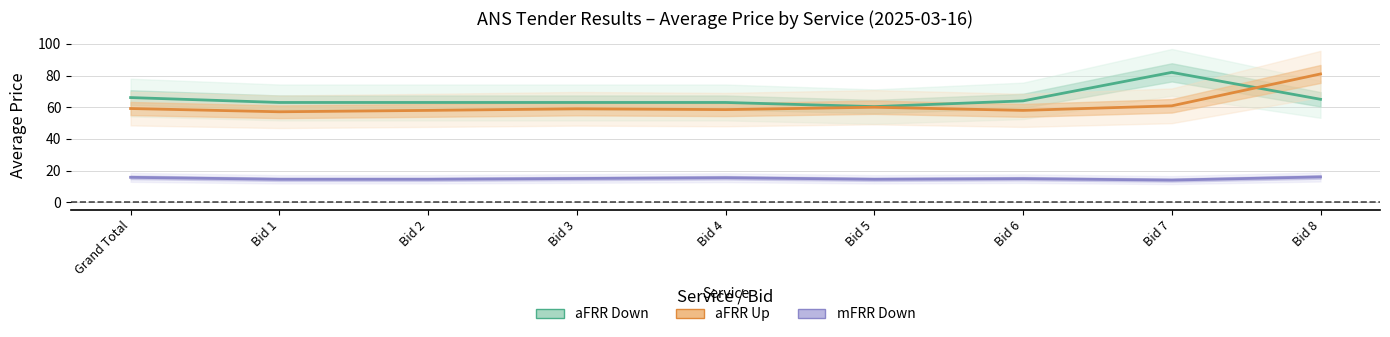

The value of mFRR Down at Bid 3 is 15.0. True or false?

True